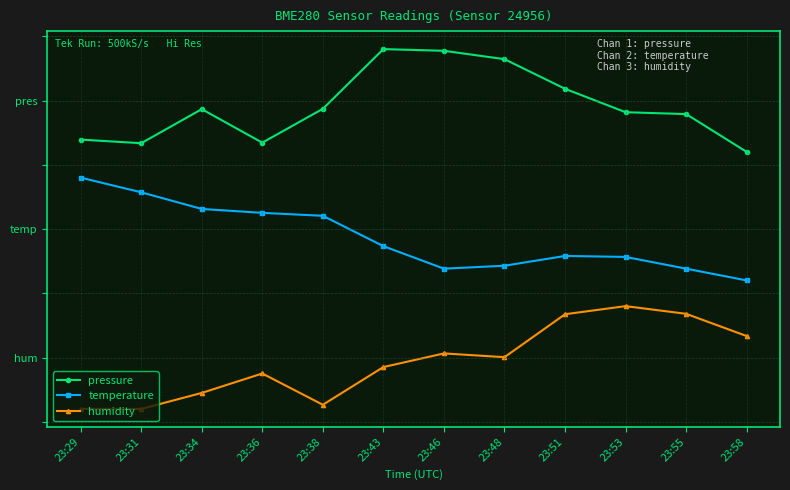

True or false: pressure and temperature intersect in this chart.

False